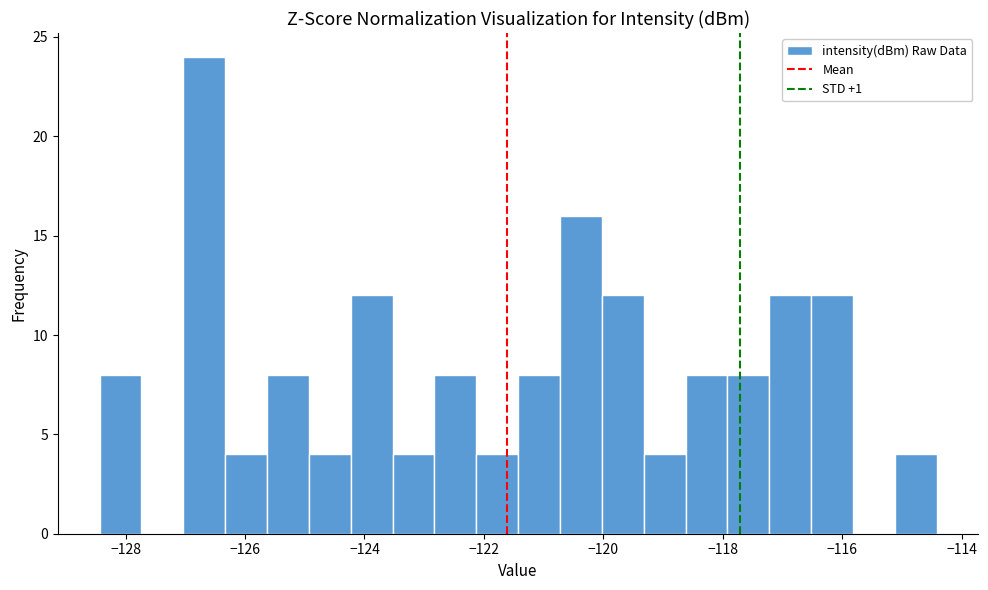

Read against the x-axis, roughly where is the centre of the tallest bar?

-126.6